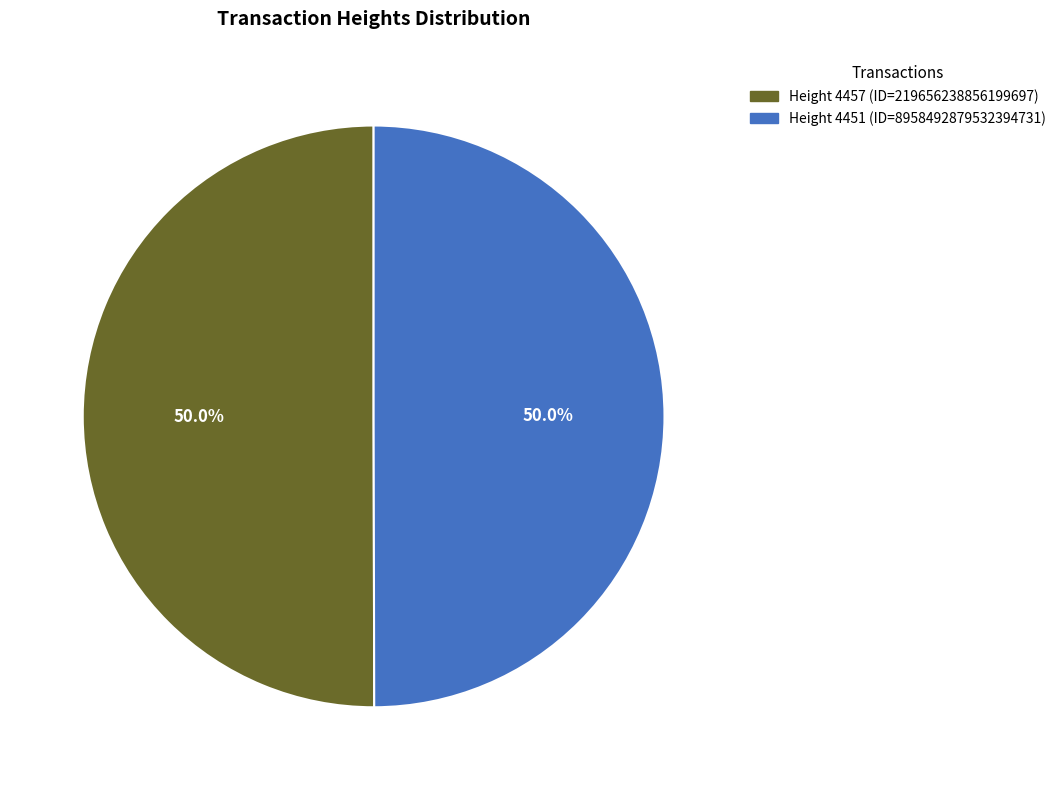

Which category accounts for the majority?

4457